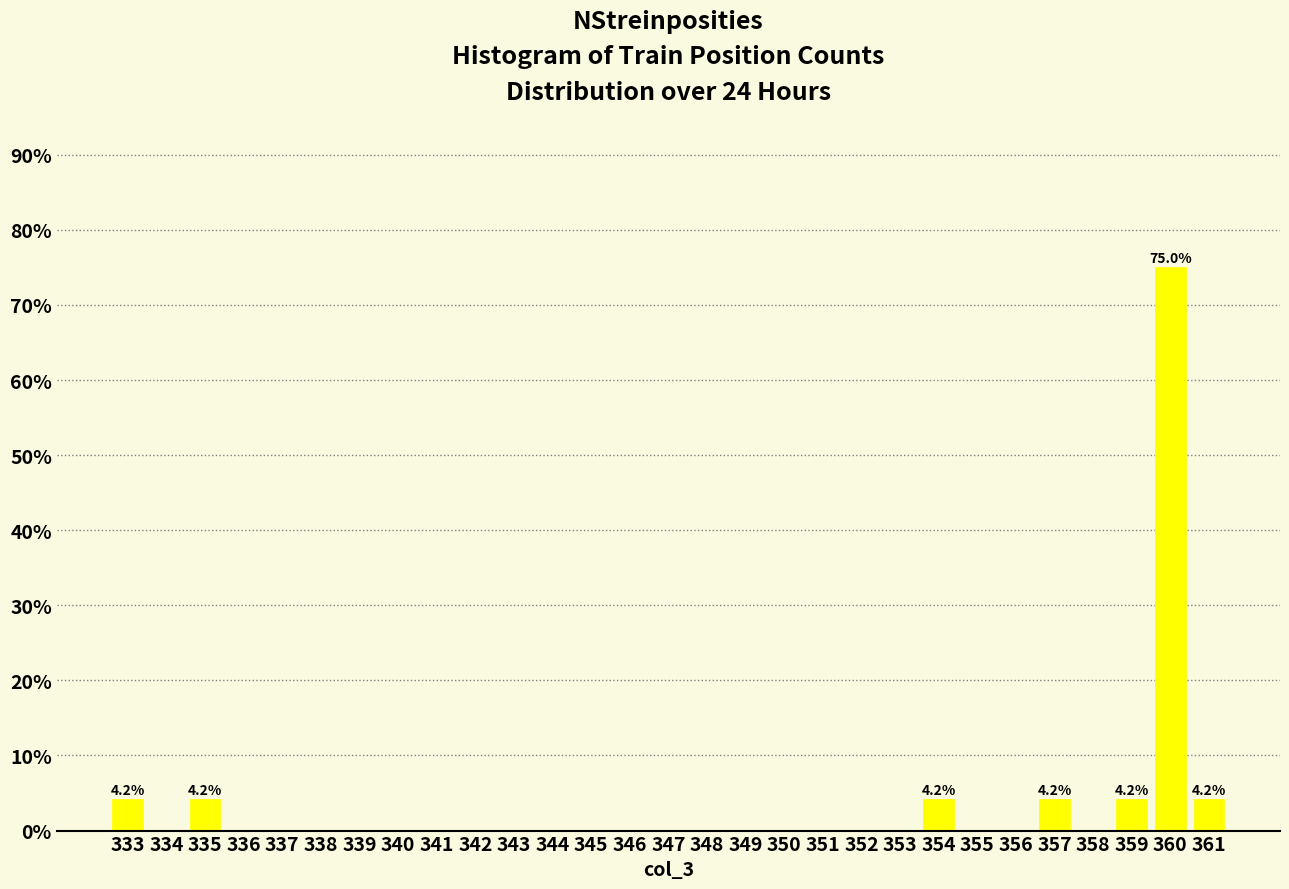

Reading left to right, what are all the values shown in this chart?

333=4.2	334=0.0	335=4.2	336=0.0	337=0.0	338=0.0	339=0.0	340=0.0	341=0.0	342=0.0	343=0.0	344=0.0	345=0.0	346=0.0	347=0.0	348=0.0	349=0.0	350=0.0	351=0.0	352=0.0	353=0.0	354=4.2	355=0.0	356=0.0	357=4.2	358=0.0	359=4.2	360=75.0	361=4.2